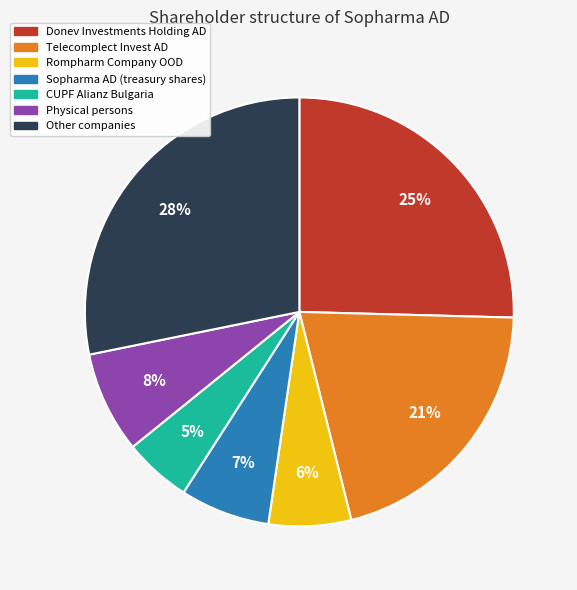

Which has a higher value, Sopharma AD (treasury shares) or Donev Investments Holding AD?

Donev Investments Holding AD